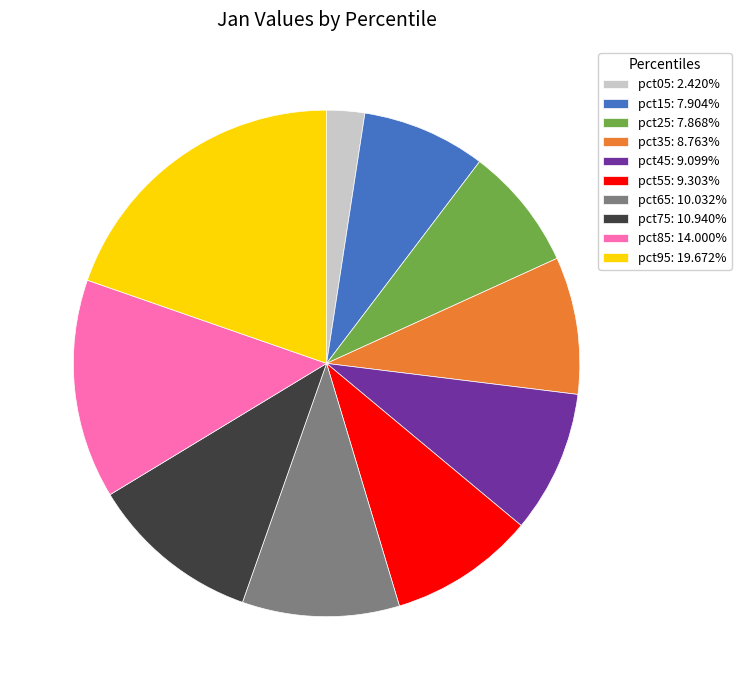

Is there any slice that represents more than half of the pie?

No